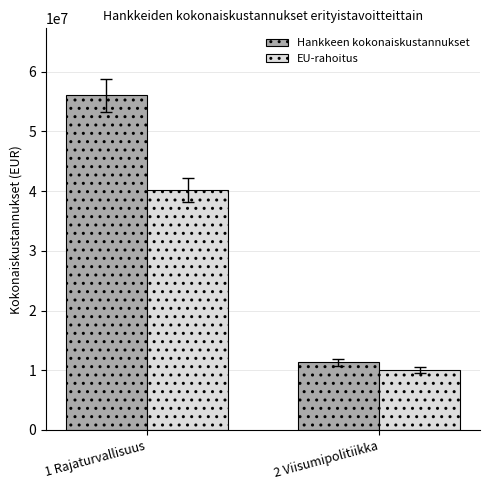

The Hankkeen kokonaiskustannukset series shows 89854158.9 at 1 Rajaturvallisuus. True or false?

False